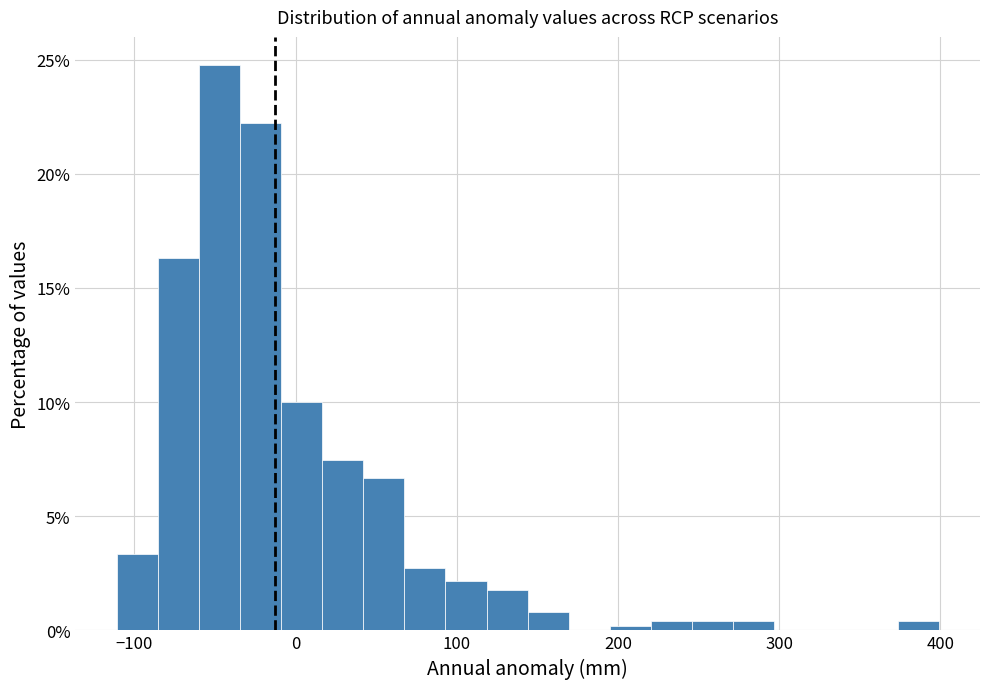

Read against the x-axis, roughly where is the centre of the tallest bar?

-50